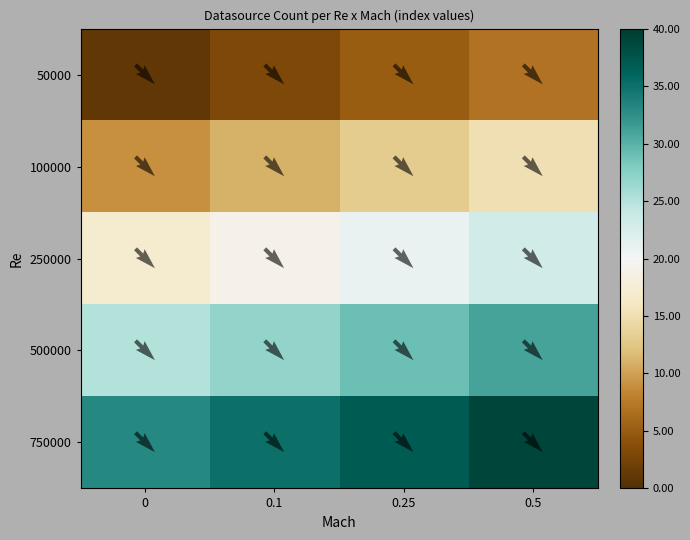

Which series has the widest spread of values?

50000